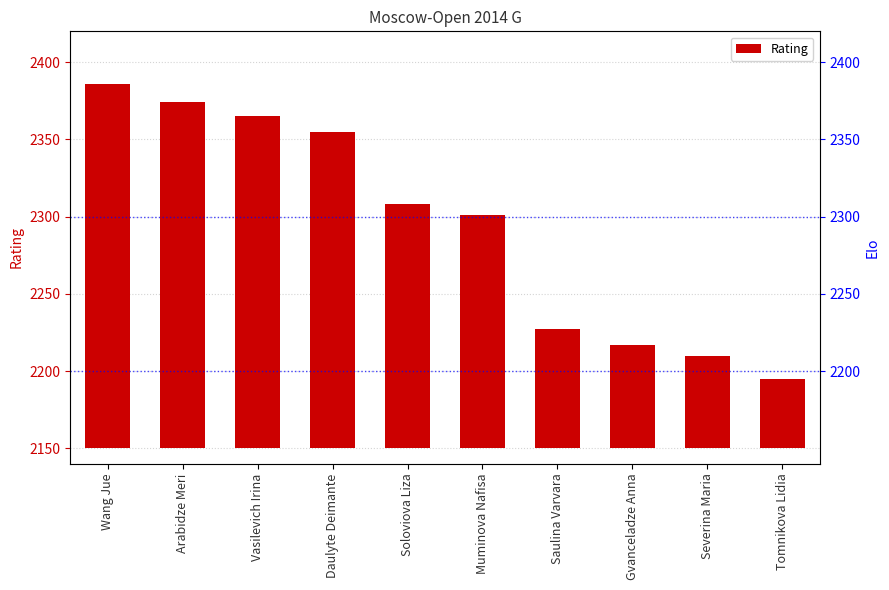

What is the difference between the maximum and second lowest values?

176